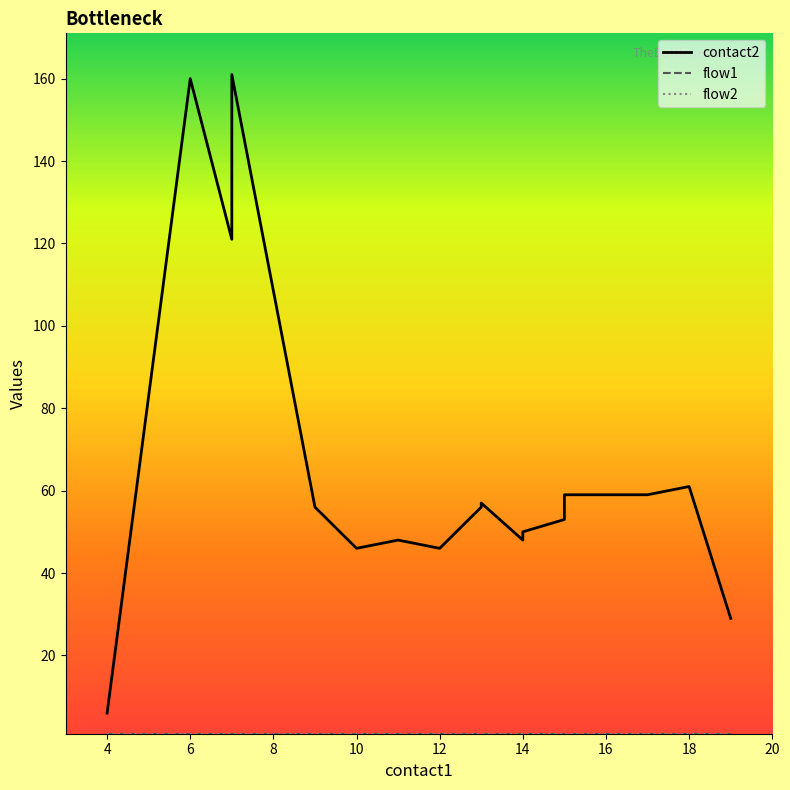

Which series has the largest total across all categories?

contact2